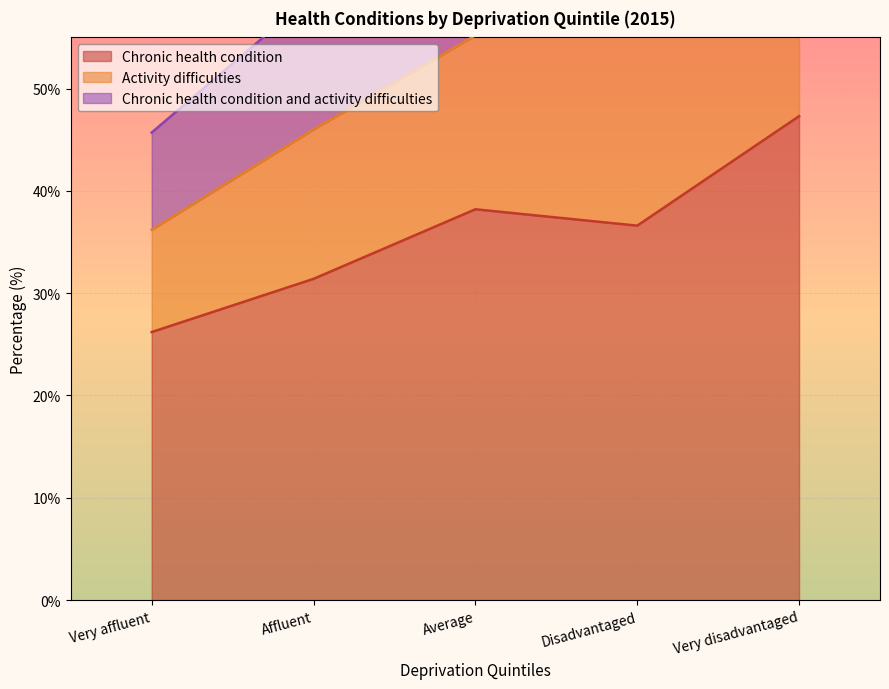

Rank the series by their average value, from lowest to highest.

Chronic health condition, Chronic health condition and activity difficulties, Activity difficulties